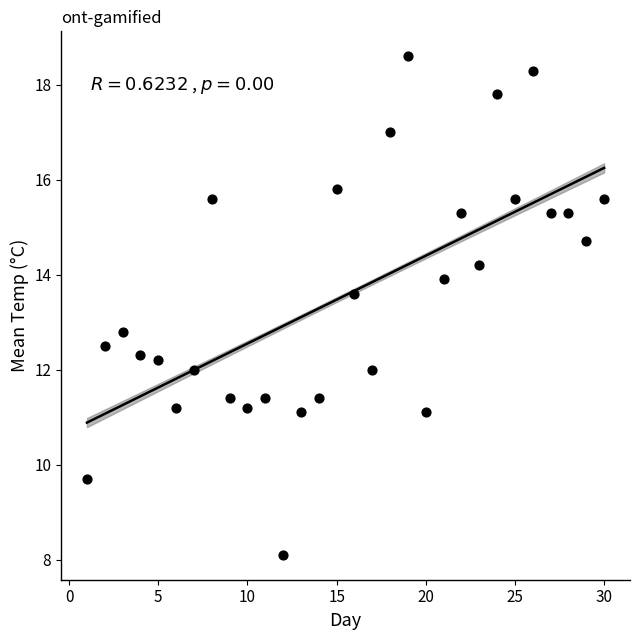

What is the range of Y values (max minus min)?

10.5